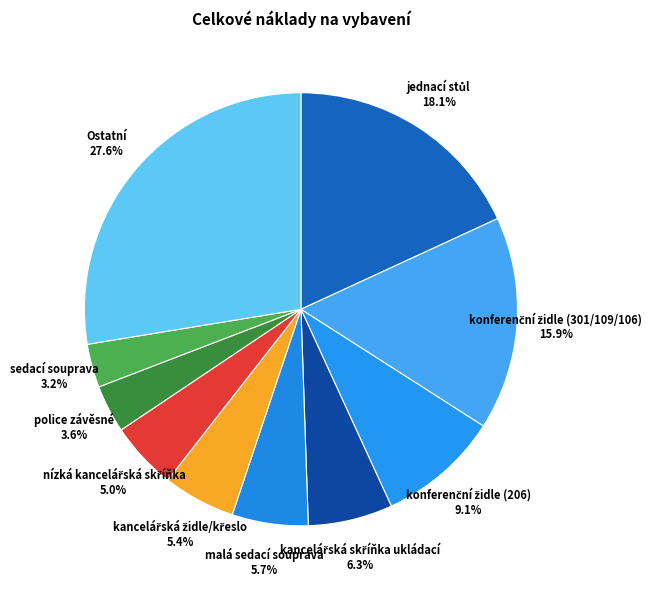

Does any single category account for the majority?

No